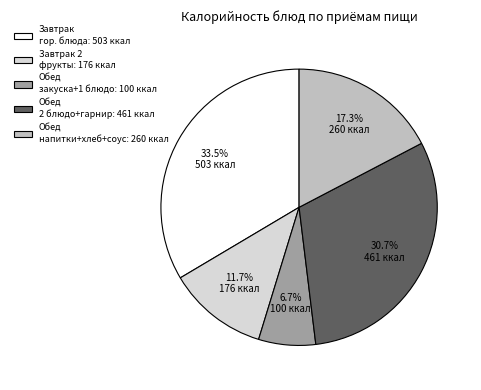

Does any single category account for the majority?

No